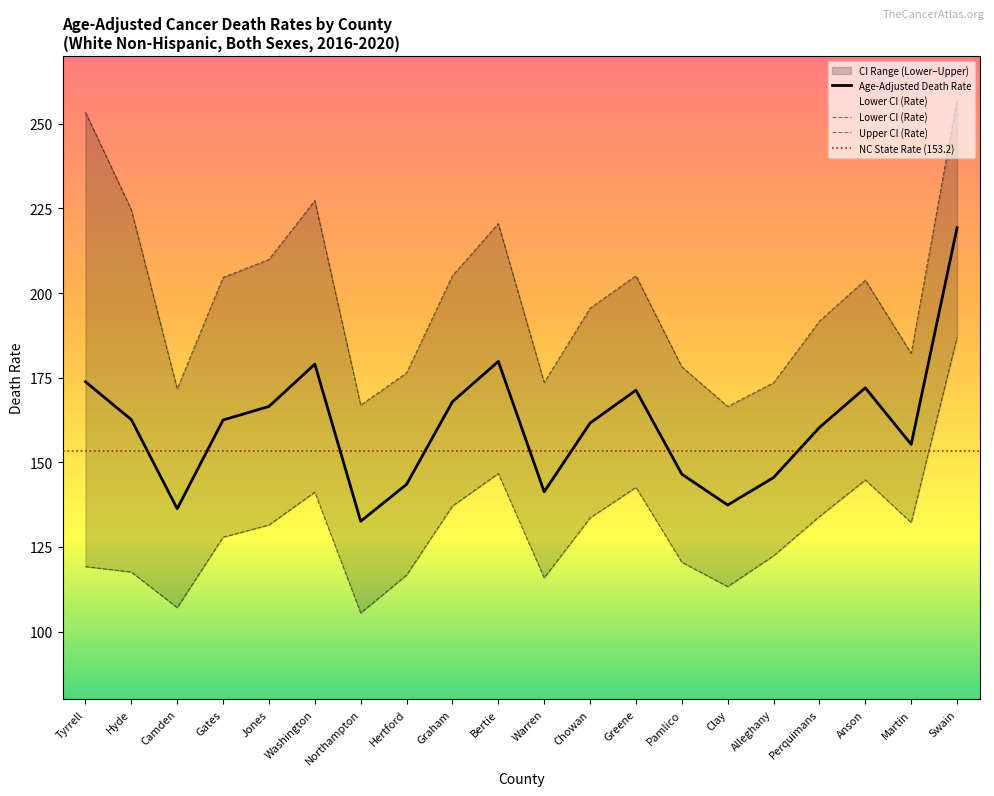

What is the approximate value of Lower CI (Rate) at Washington?

141.2